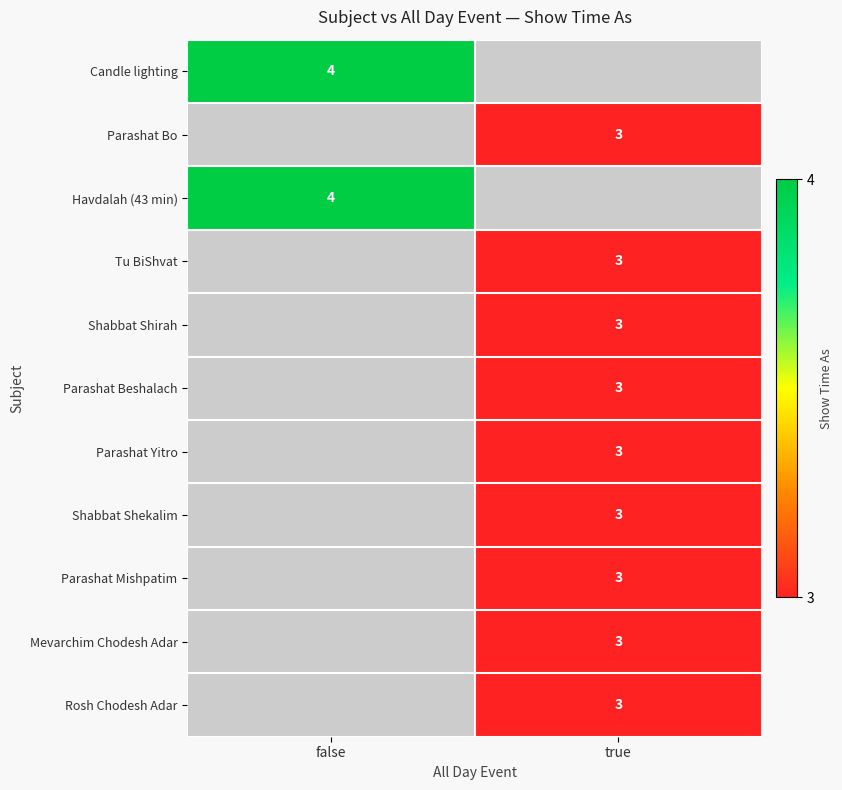

At how many categories does at least one series exceed 3?

1